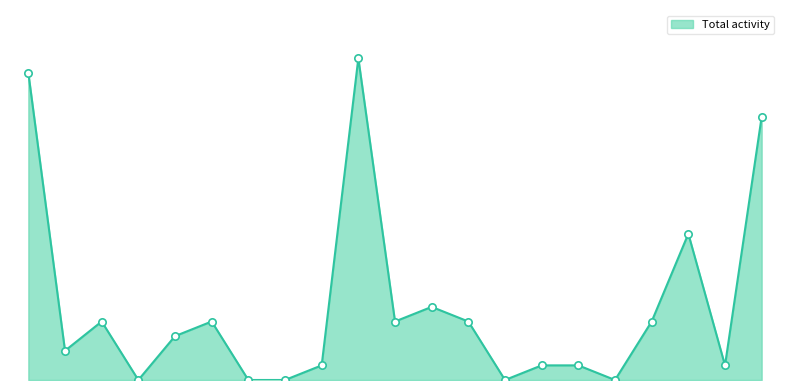

Is this an area chart (filled region under the line)?

Yes